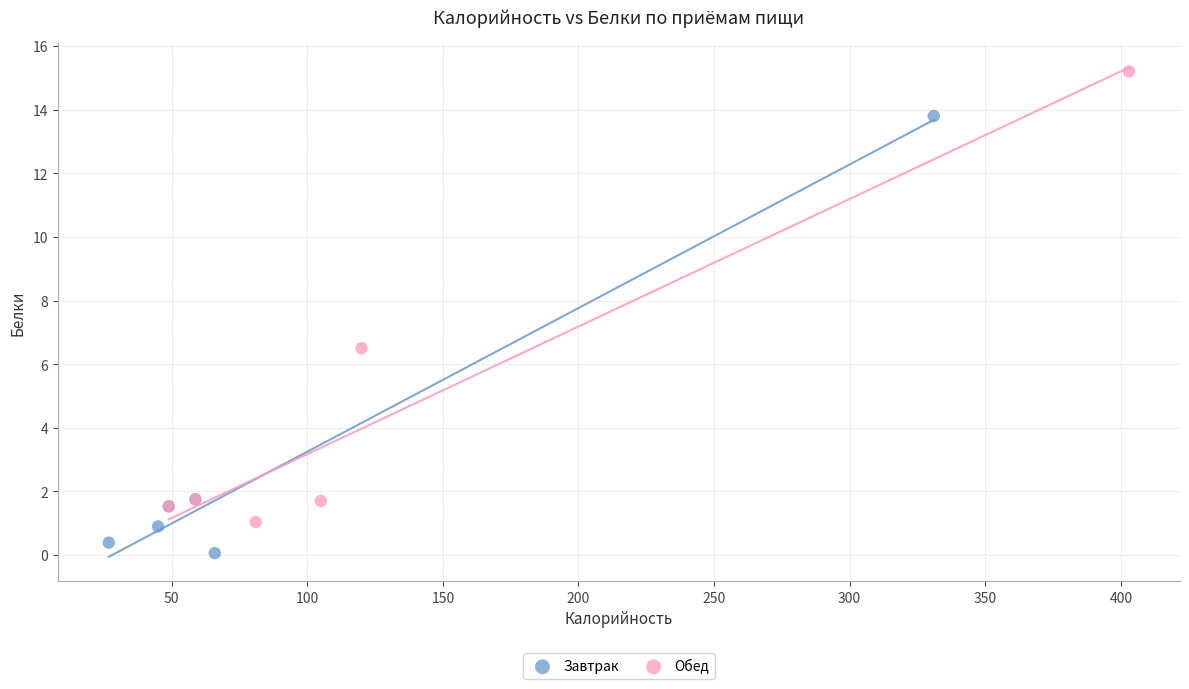

Which series reaches the maximum Y coordinate?

Обед